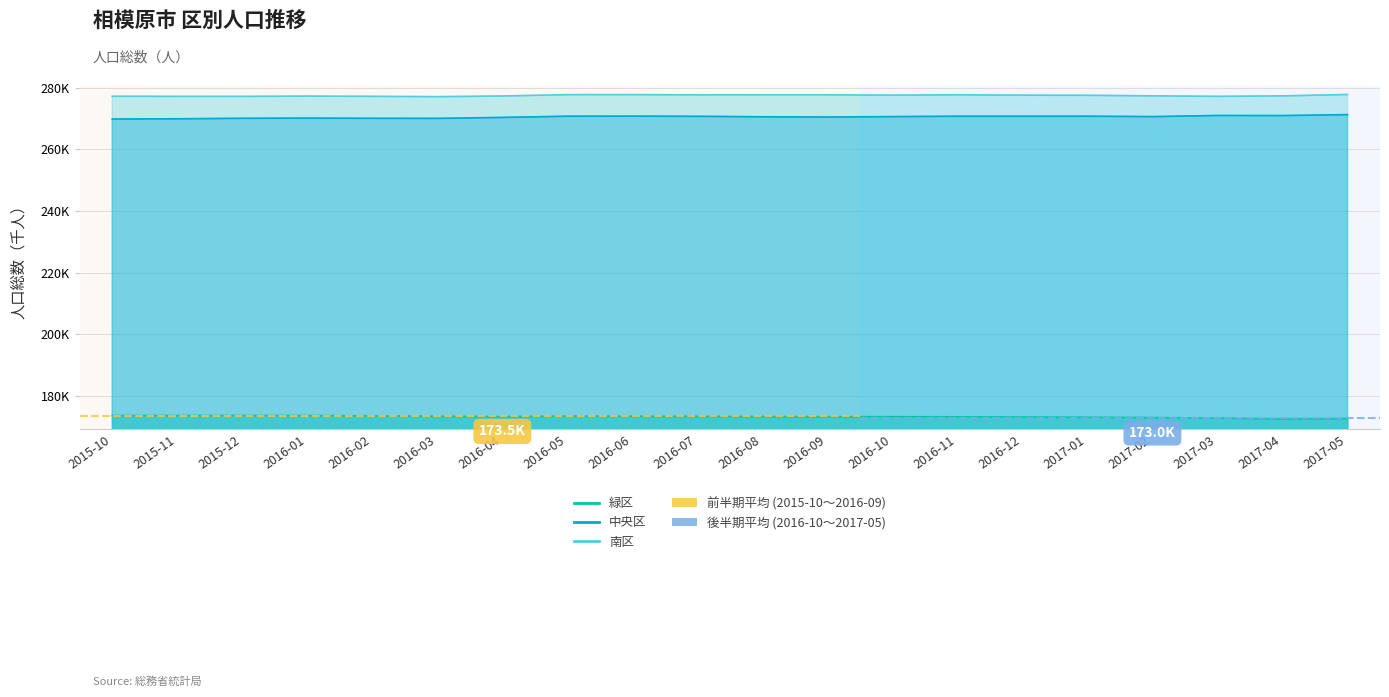

At how many categories does at least one series exceed 243?

20